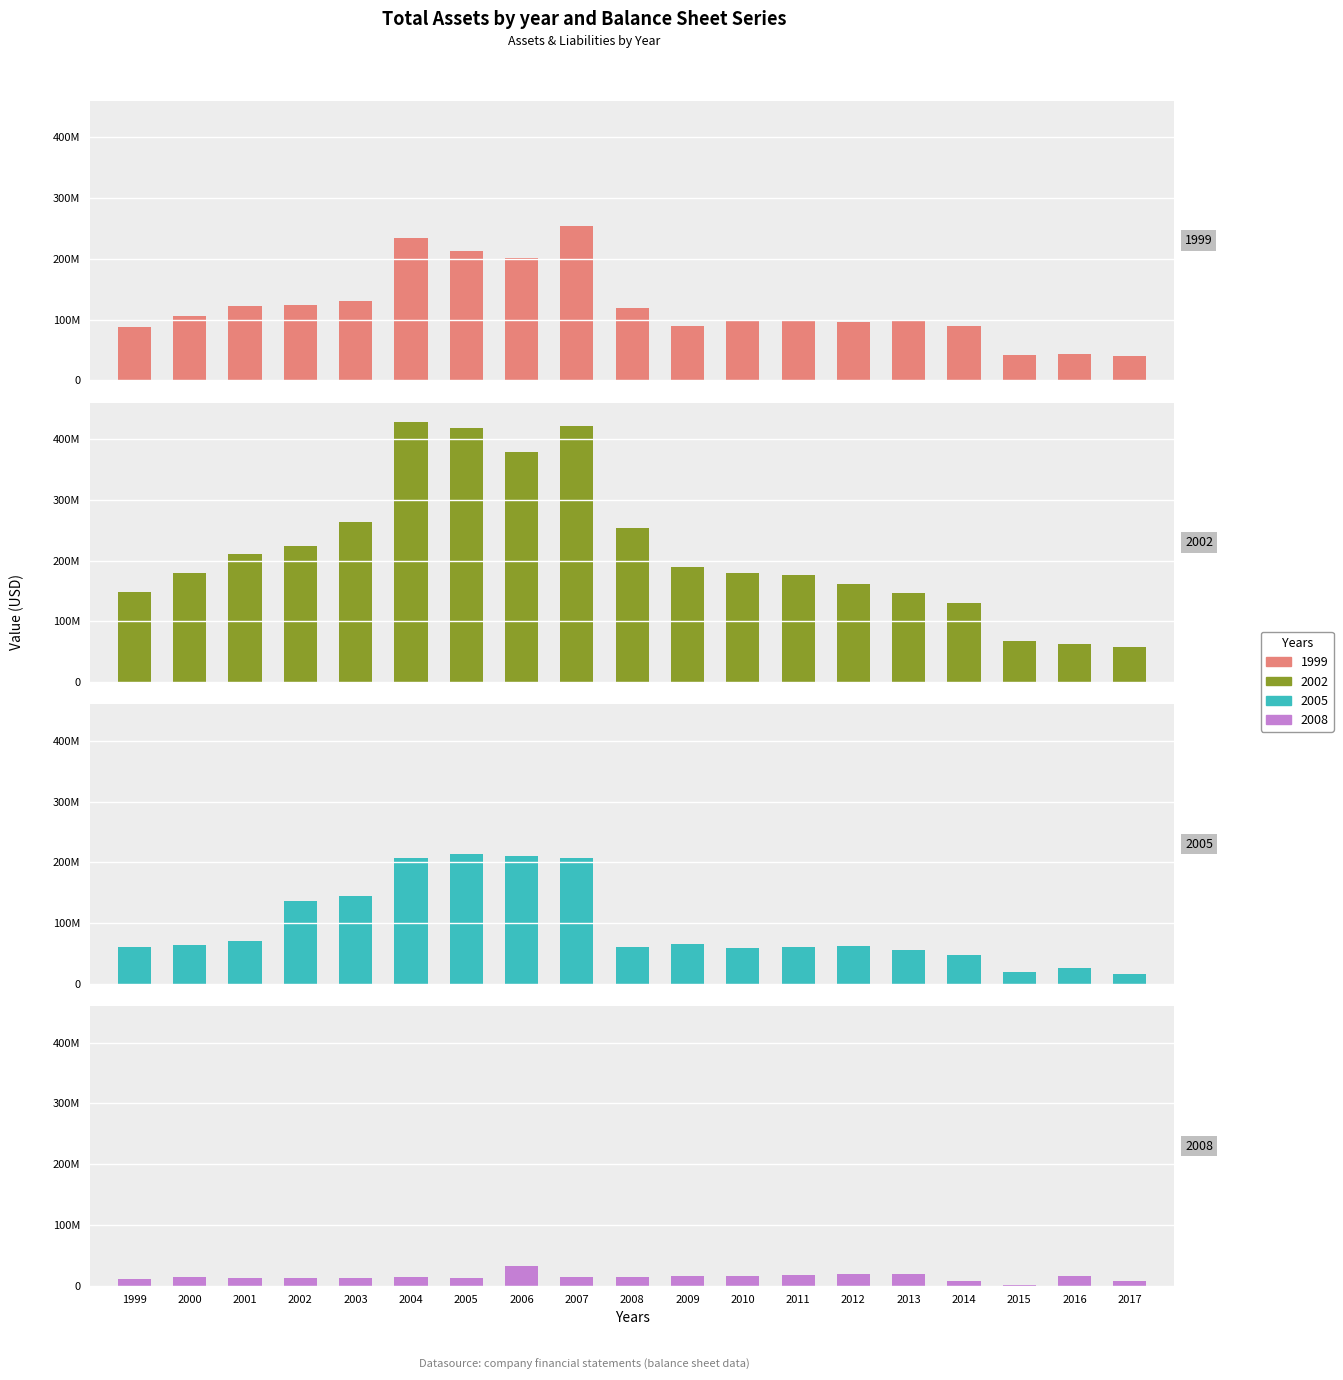

What is the value of the 2008 bar at the 19th from the left?

8144000